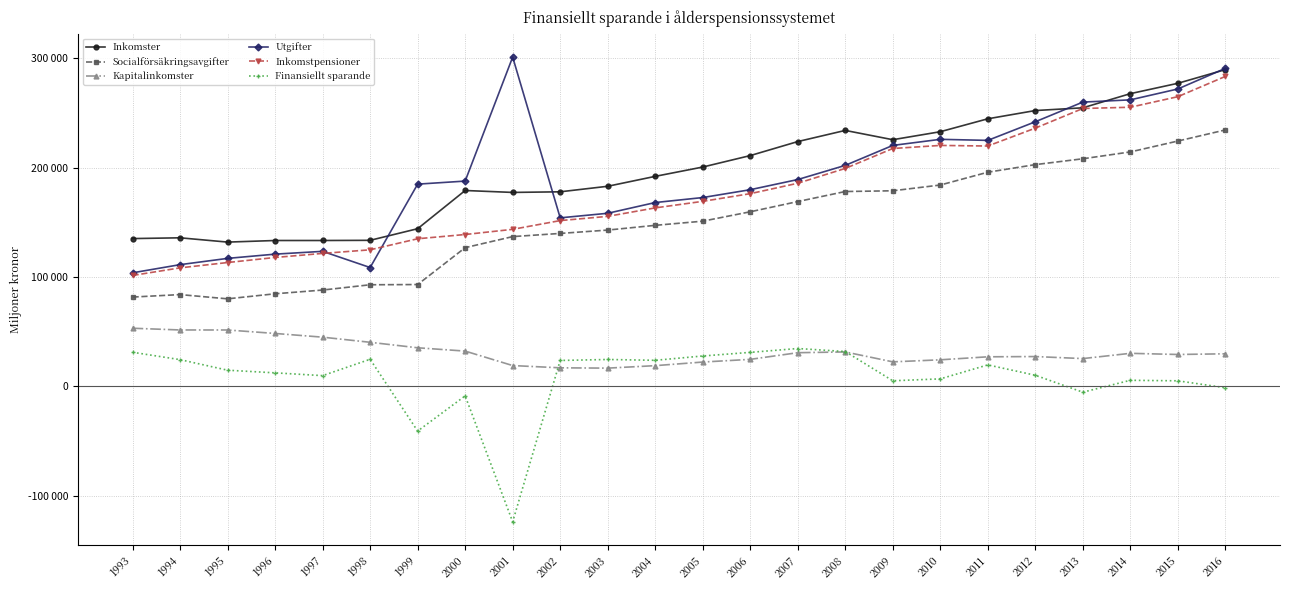

What are all the series names shown in the legend?

Inkomster, Socialförsäkringsavgifter, Kapitalinkomster, Utgifter, Inkomstpensioner, Finansiellt sparande